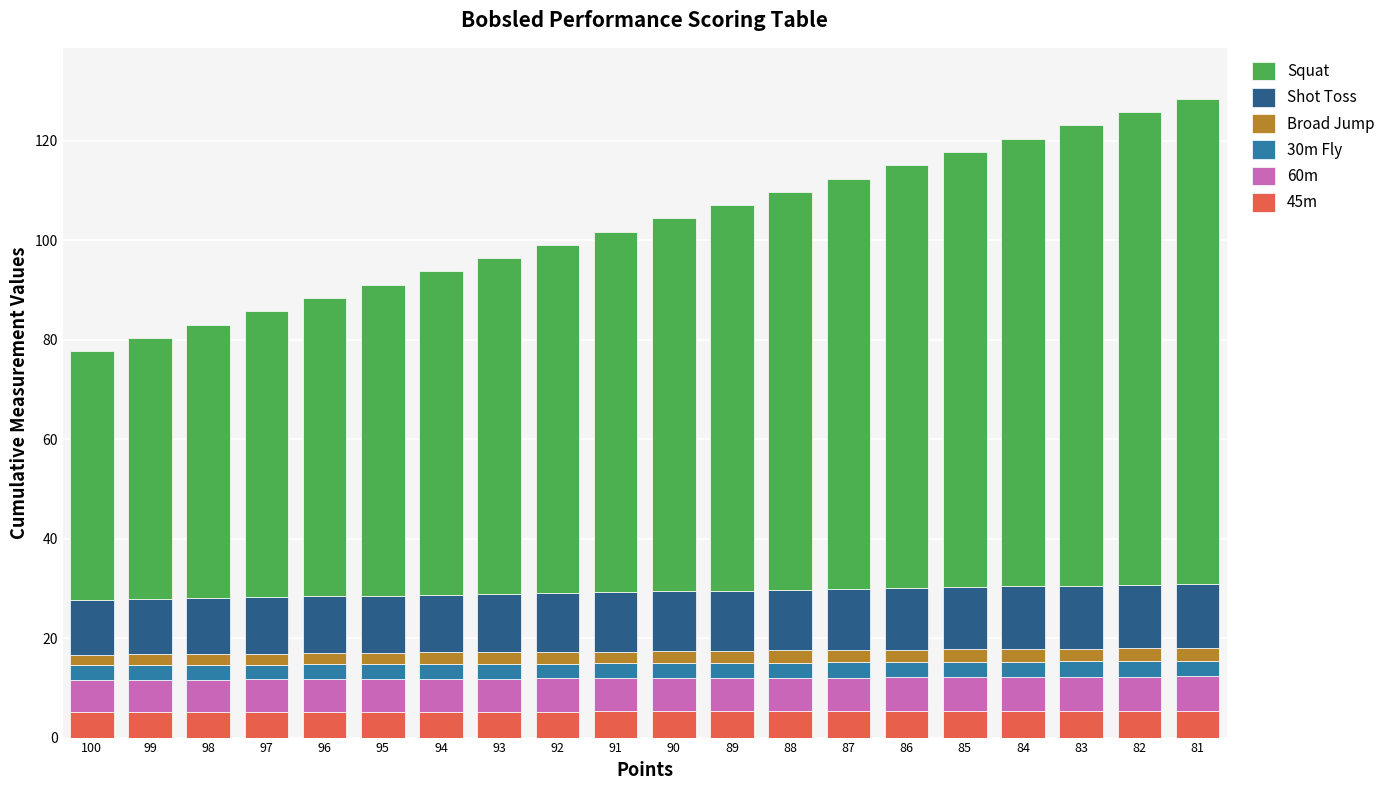

How many series are shown in this chart?

6